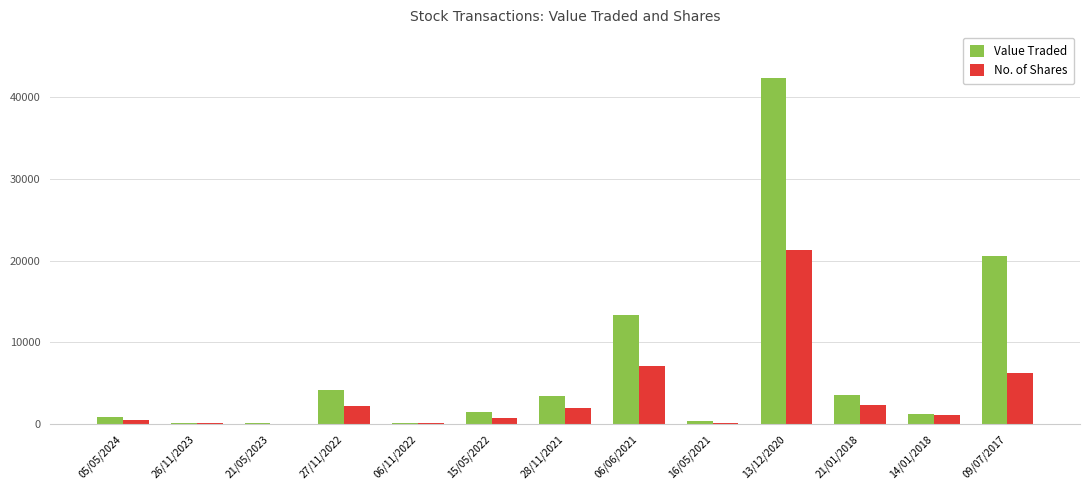

How many categories are shown in the chart?

13